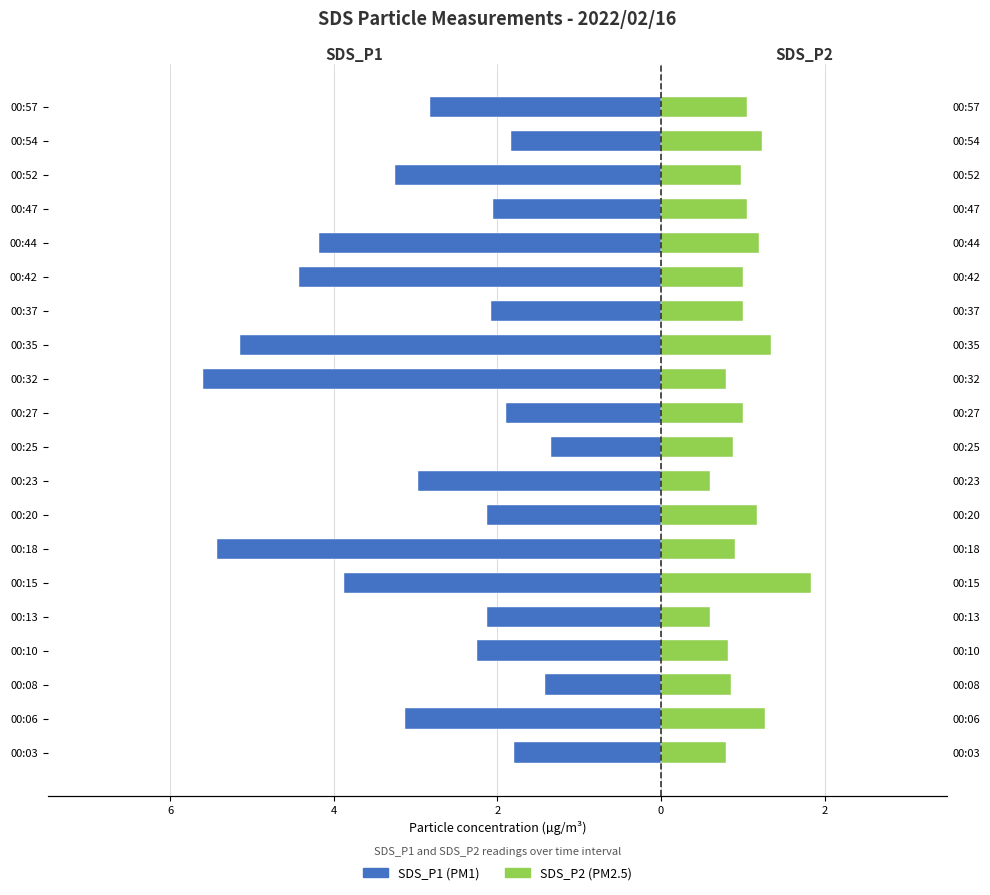

How many groups of bars are there?

20